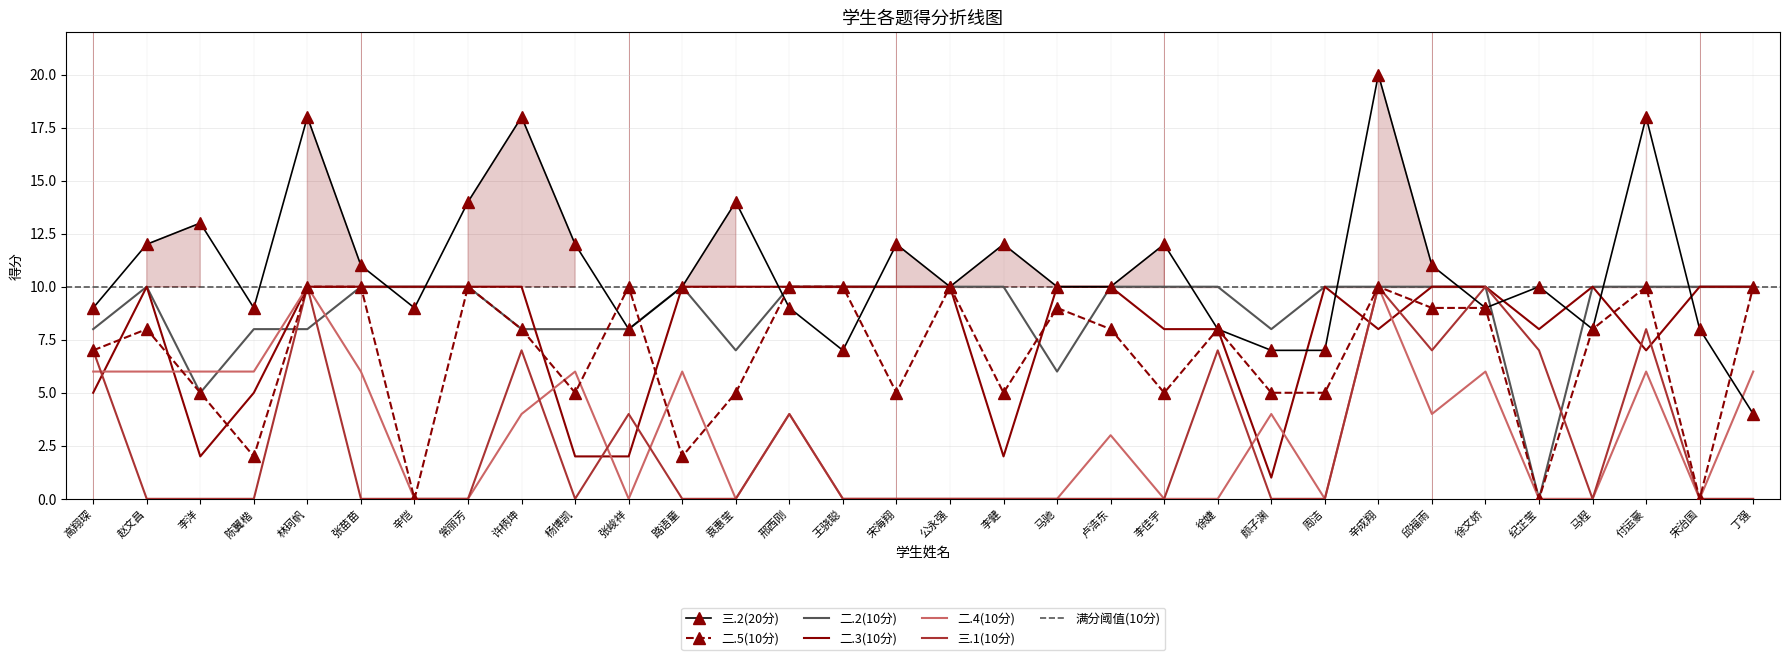

At 杨博凯, list the series in order from largest to smallest.

三.2(20分), 二.2(10分), 二.4(10分), 二.5(10分), 二.3(10分), 三.1(10分)